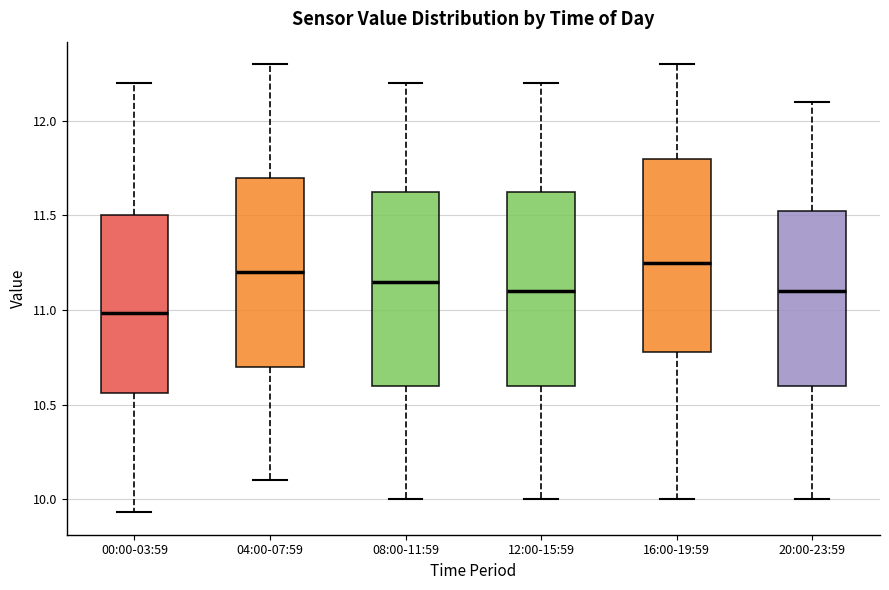

Which box has the highest median line?

16:00-19:59